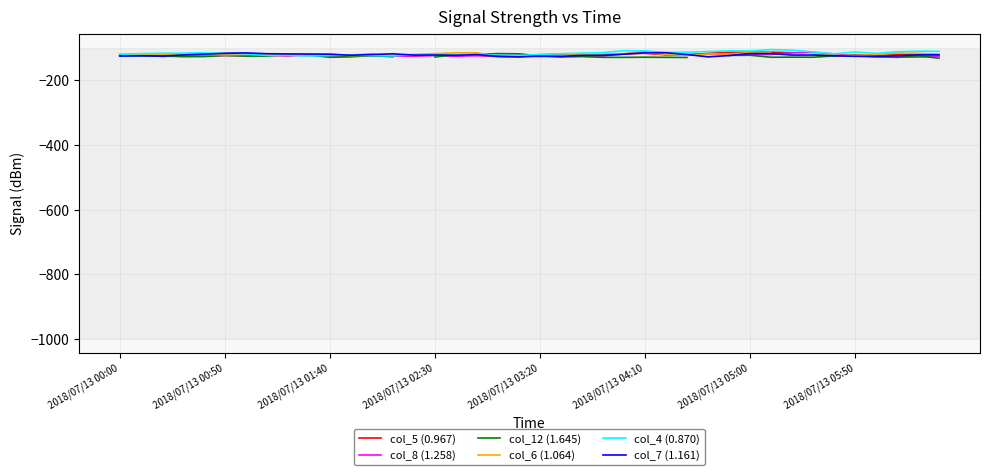

At which label does col_12 (1.645) first exceed -124?

2018/07/13 00:00